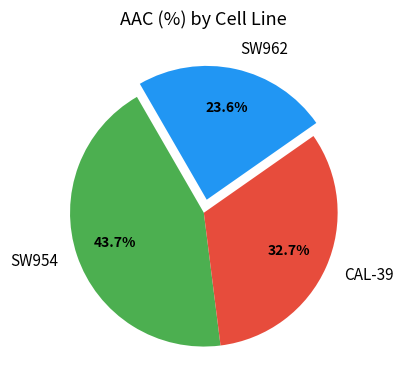

Combined, what portion of the pie is SW954 and SW962?

67.3%